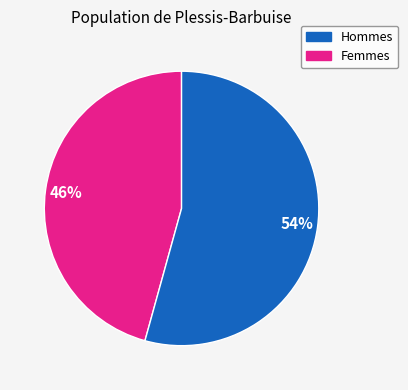

Is there any slice that represents more than half of the pie?

Yes